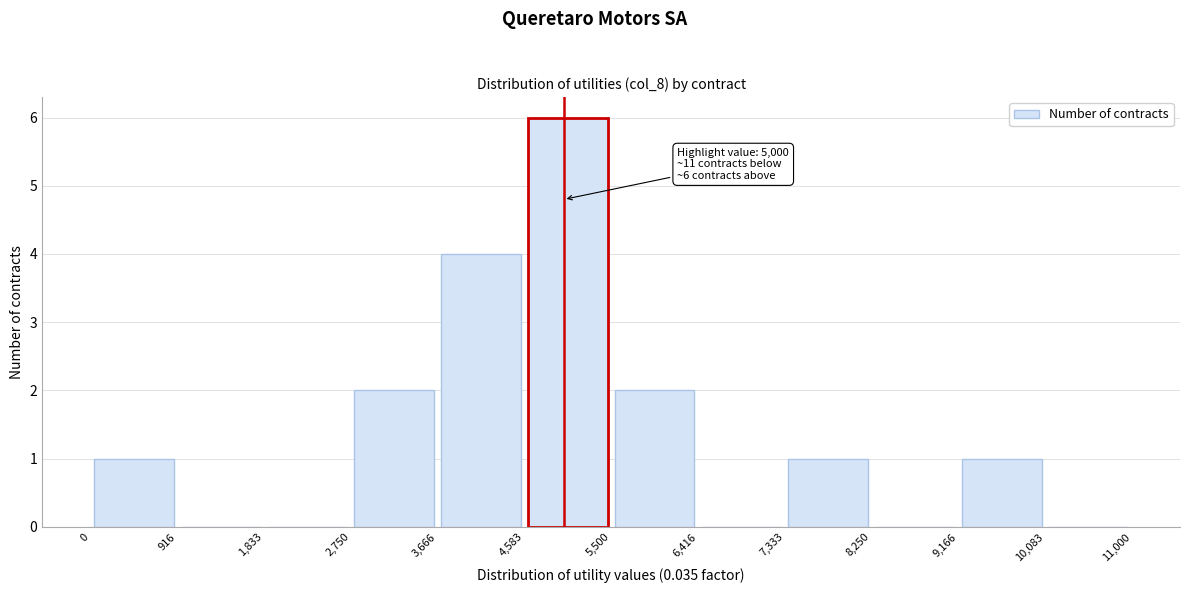

Which range on the x-axis has the tallest bar?

4,583 to 5,500